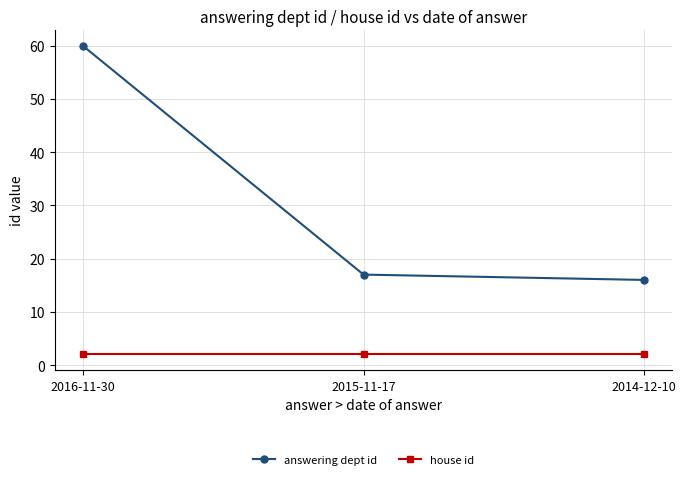

What is the value of the answering dept id point at the 3rd from the left?

16